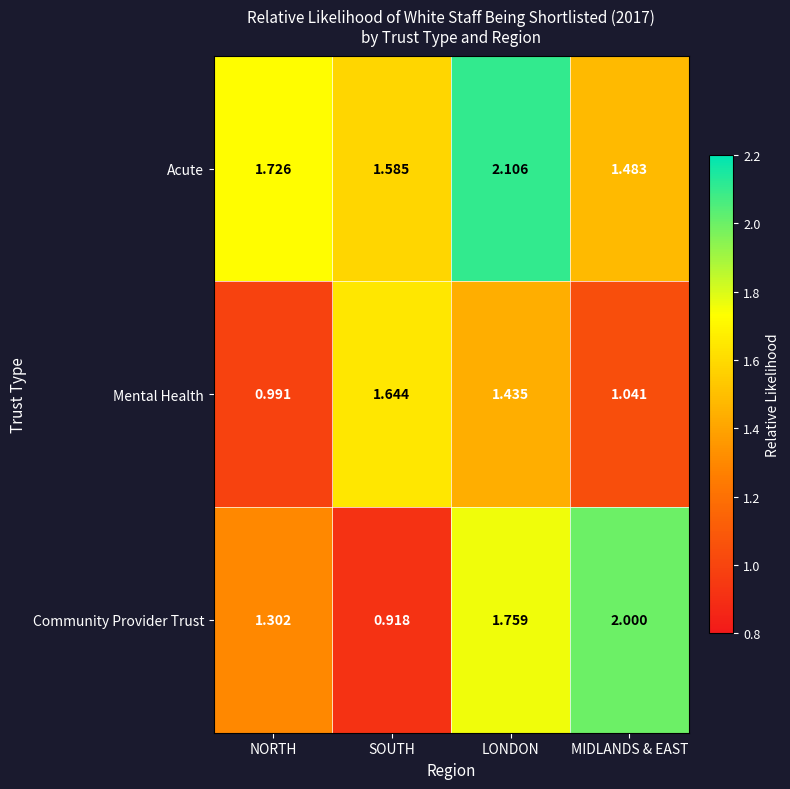

Where is Acute nearest to the value 1?

MIDLANDS & EAST